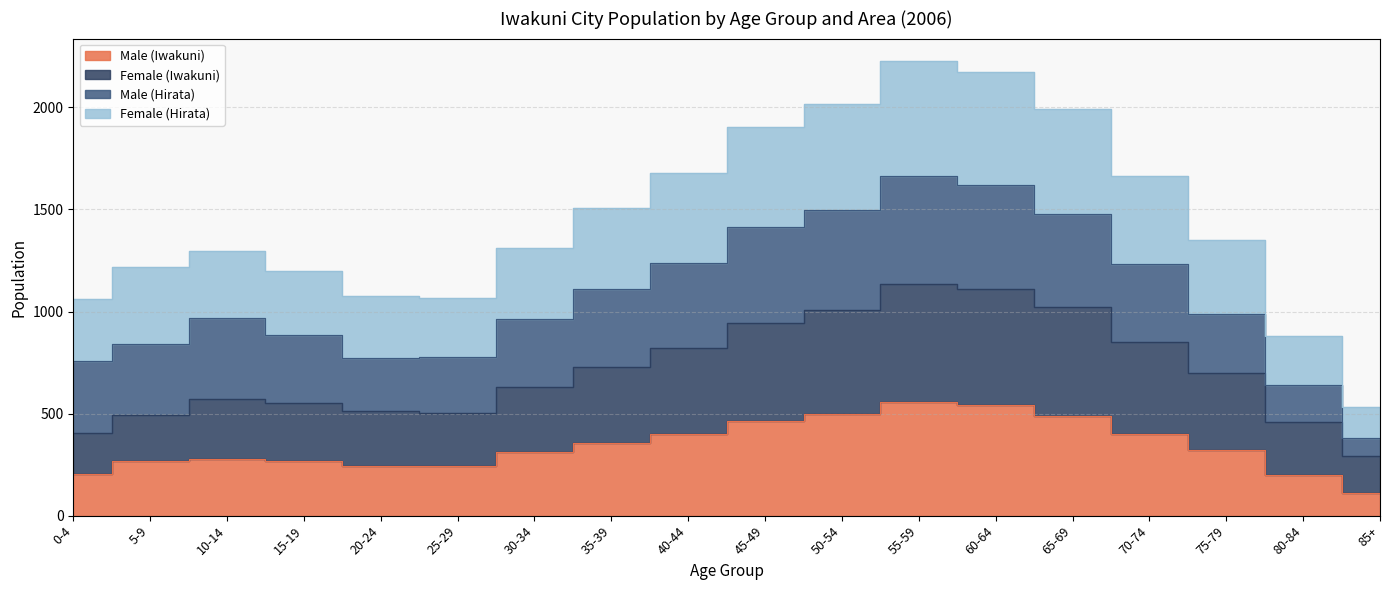

How many data points in Female (Iwakuni) are above 700?

8